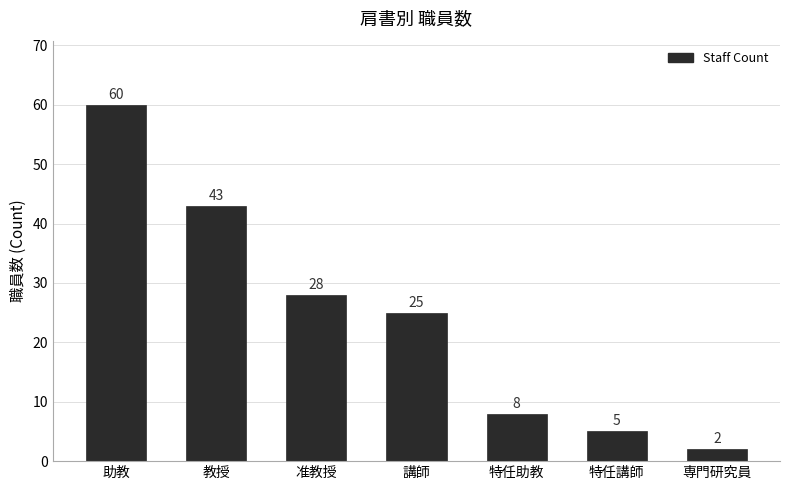

What is the difference between the second highest and minimum values?

41